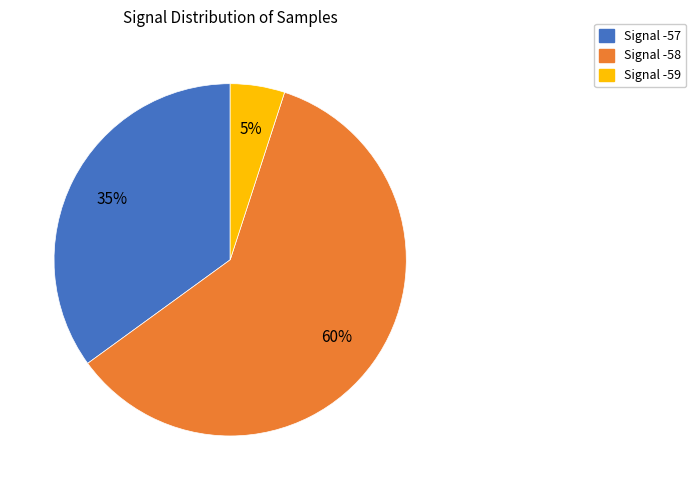

Which slice is the smallest?

Signal -59